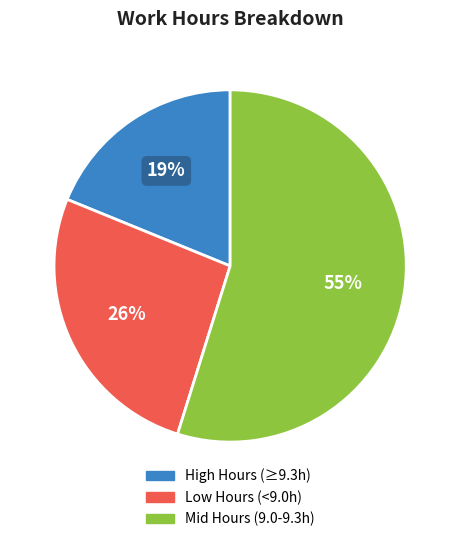

Does any single category account for the majority?

Yes